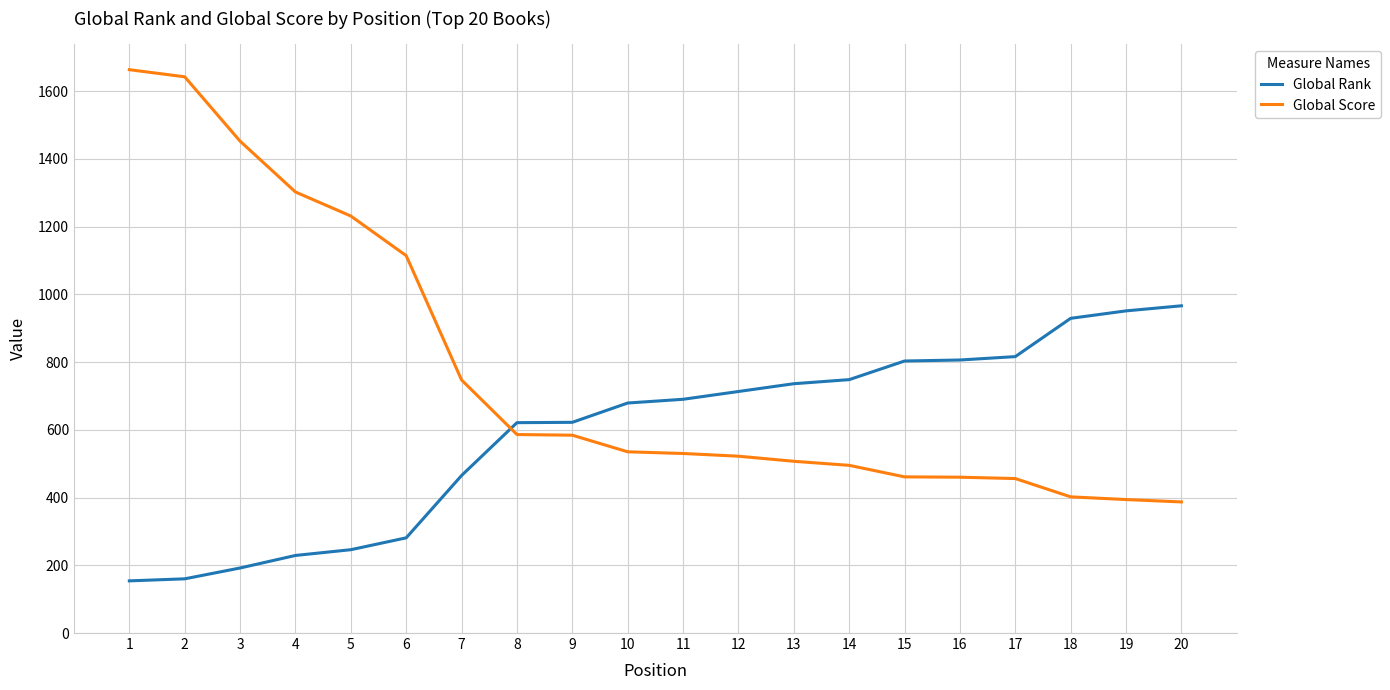

What are all the series names shown in the legend?

Global Rank, Global Score